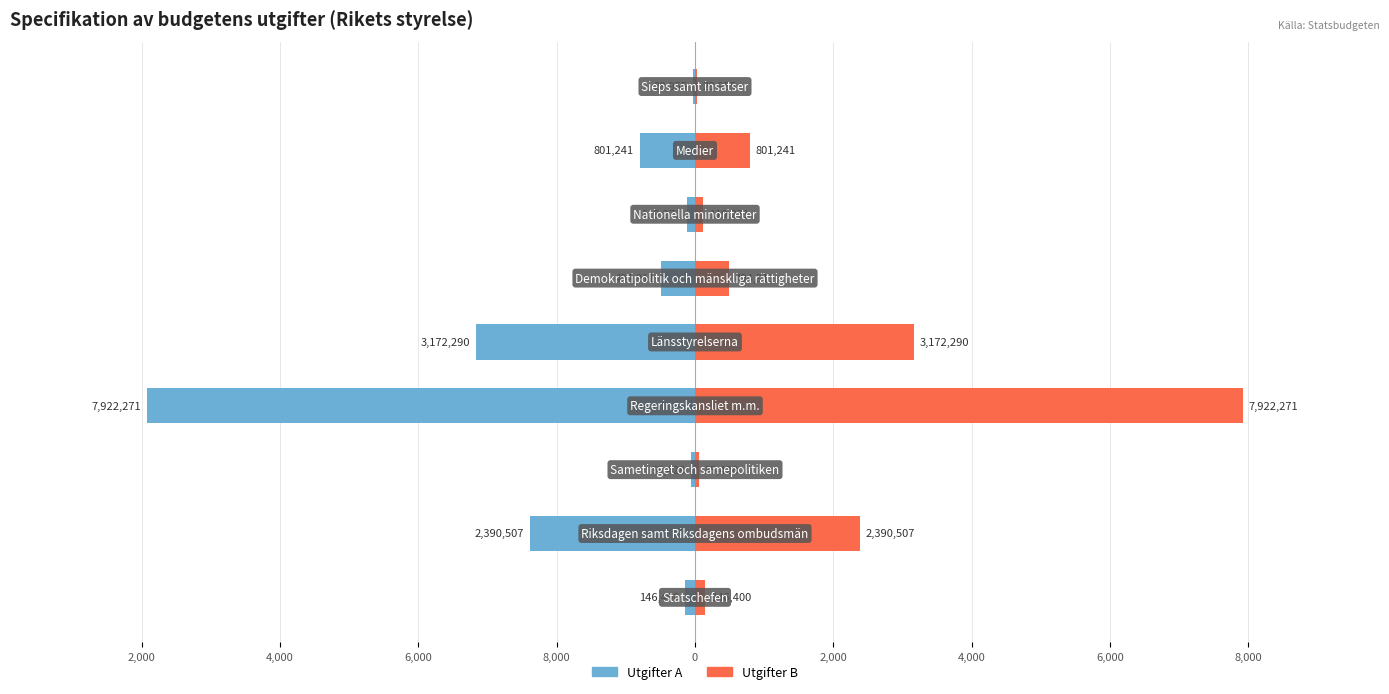

Reading left to right, transcribe all the data shown in this chart.

Utgifter A: -146400	-2390507	-55428	-7922271	-3172290	-494911	-119271	-801241	-28955
Utgifter B: 146400	2390507	55428	7922271	3172290	494911	119271	801241	28955